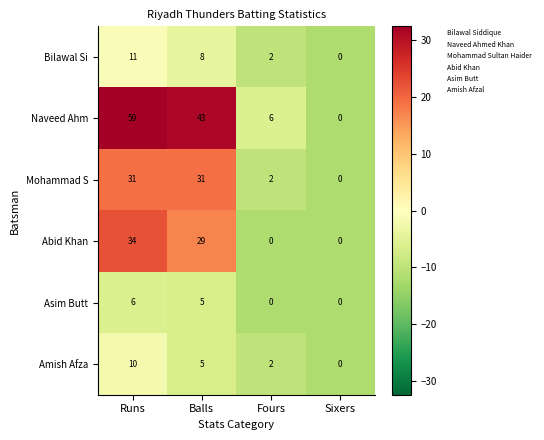

What is the maximum value shown in the chart?

59